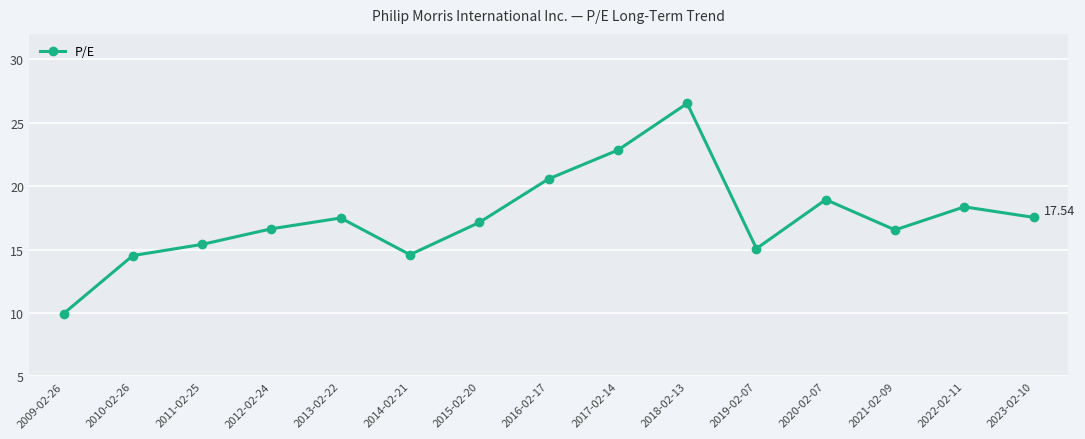

How many points are higher than both their immediate neighbors (excluding endpoints)?

4